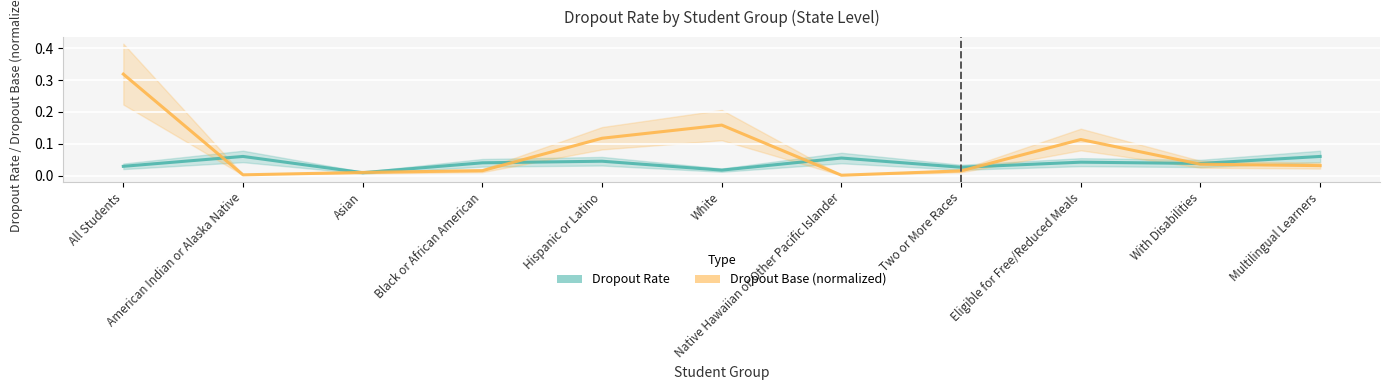

Between Hispanic or Latino and Two or More Races, which series saw the biggest shift?

Dropout Base (normalized)